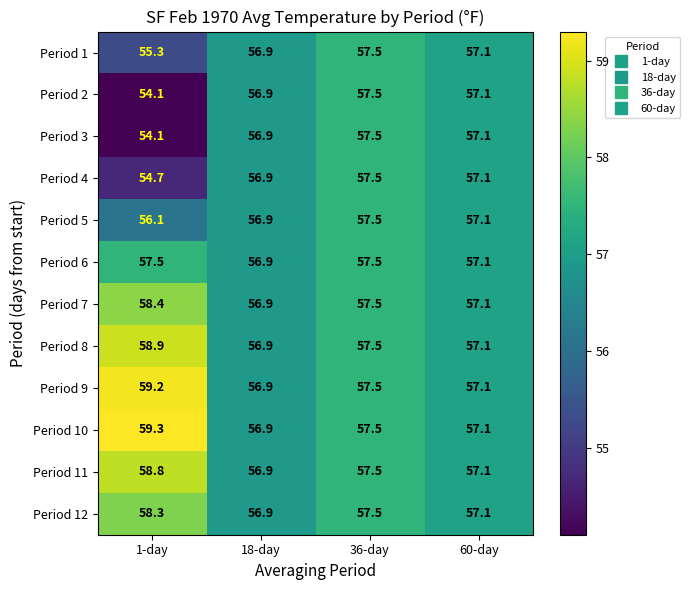

Which label corresponds to the largest value in the chart?

1-day